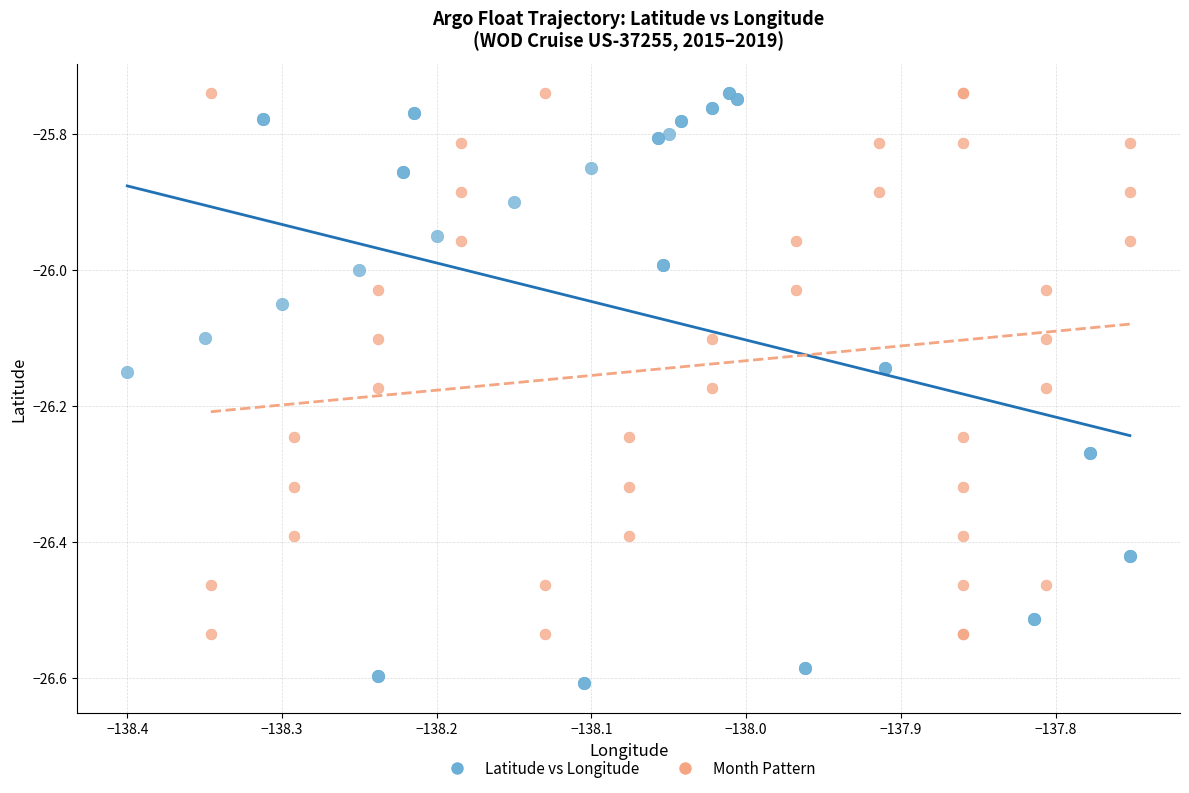

Which series reaches the minimum Y coordinate?

Latitude vs Longitude